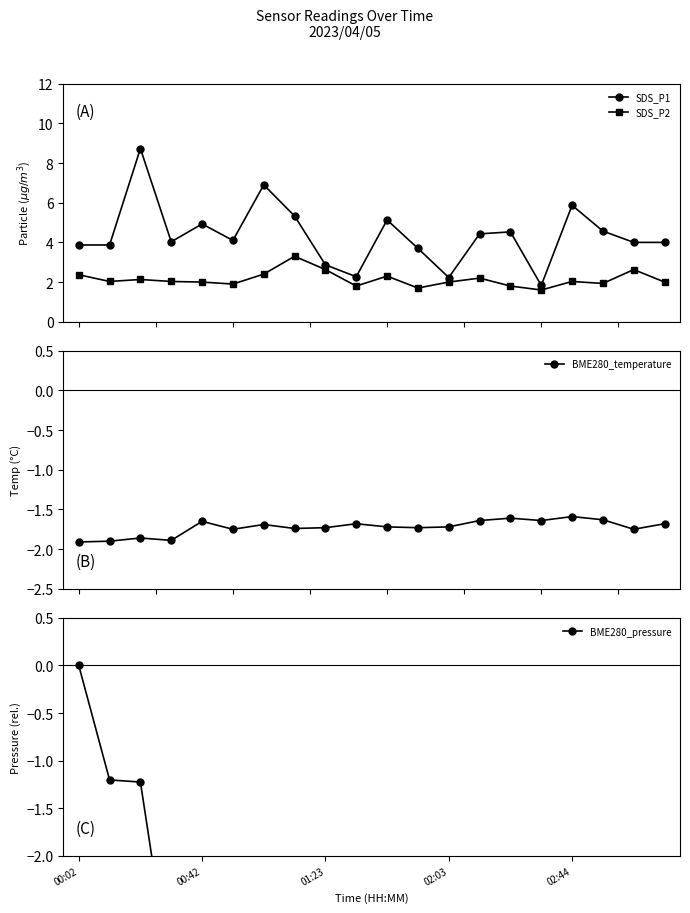

Reading left to right, extract all data points from this chart.

SDS_P1: 3.9	3.9	8.7	4.0	4.9	4.1	6.9	5.3	2.9	2.3	5.1	3.7	2.2	4.4	4.5	1.8	5.9	4.6	4.0	4.0
SDS_P2: 2.4	2.0	2.1	2.0	2.0	1.9	2.4	3.3	2.6	1.8	2.3	1.7	2.0	2.2	1.8	1.6	2.0	1.9	2.6	2.0
BME280_temperature: -1.9	-1.9	-1.9	-1.9	-1.6	-1.8	-1.7	-1.7	-1.7	-1.7	-1.7	-1.7	-1.7	-1.6	-1.6	-1.6	-1.6	-1.6	-1.8	-1.7
BME280_pressure: 0.0	-1.2	-1.2	-3.3	-4.3	-5.4	-5.7	-5.7	-7.4	-6.9	-8.0	-8.0	-9.3	-8.0	-9.0	-8.8	-10.6	-7.8	-8.2	-8.6